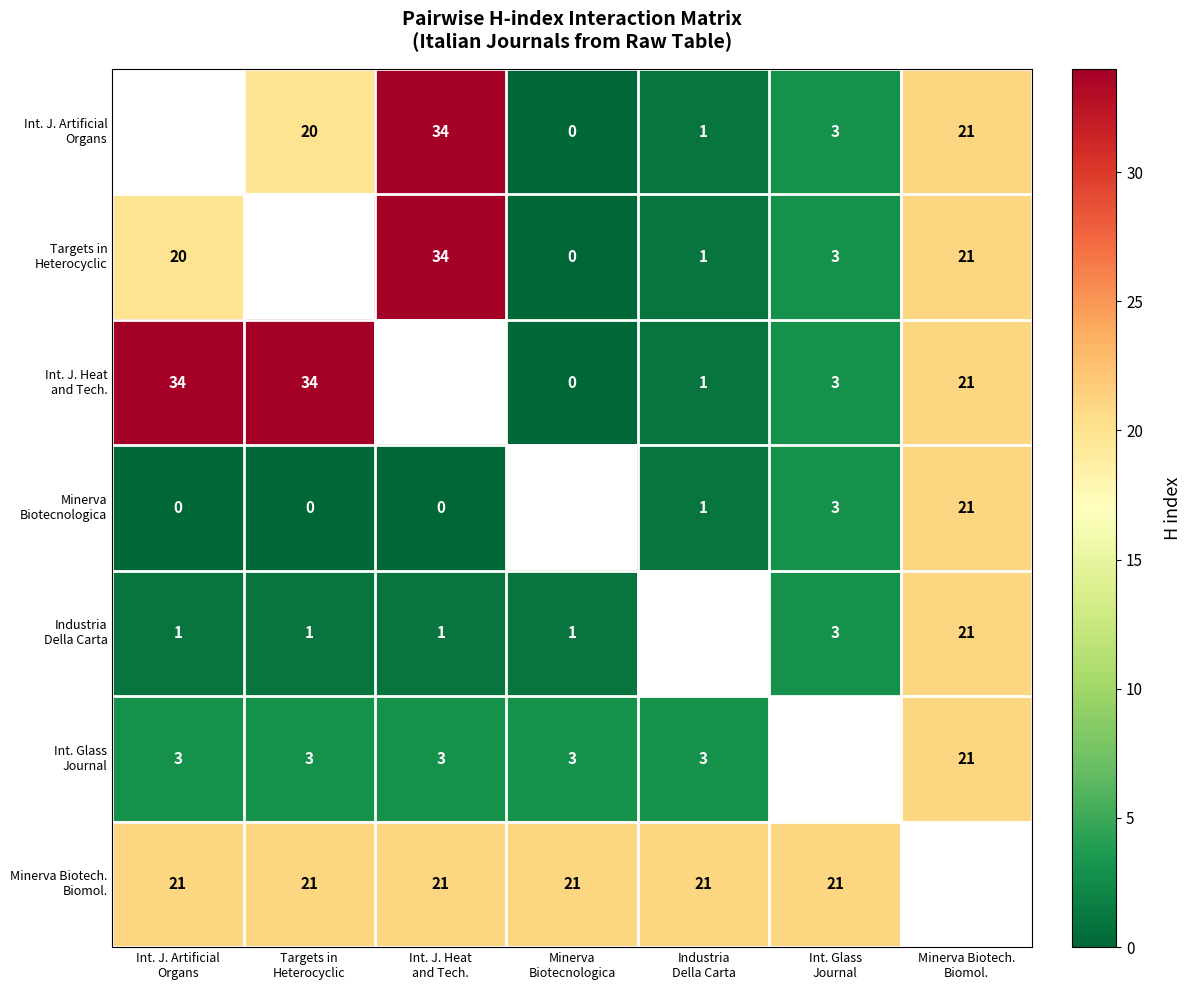

What is the difference between the highest and lowest values at Minerva
Biotecnologica?

21.0